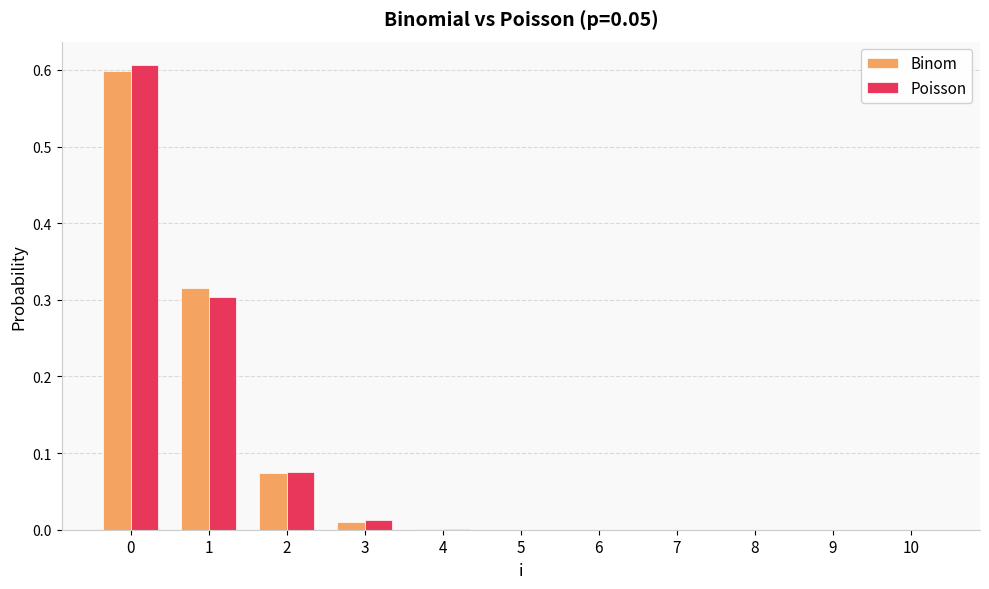

Which series changed the most between 1 and 2?

Binom